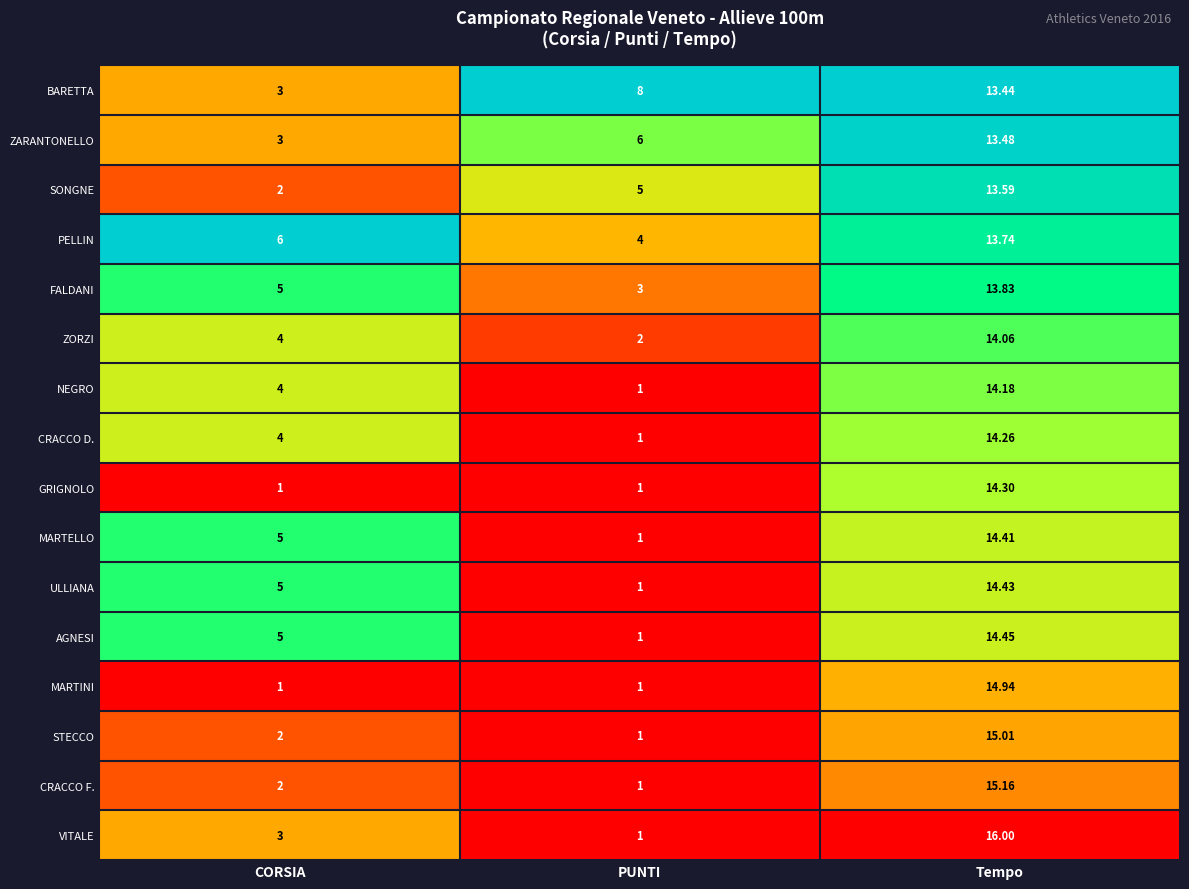

At which category is the sum across all series the highest?

Tempo